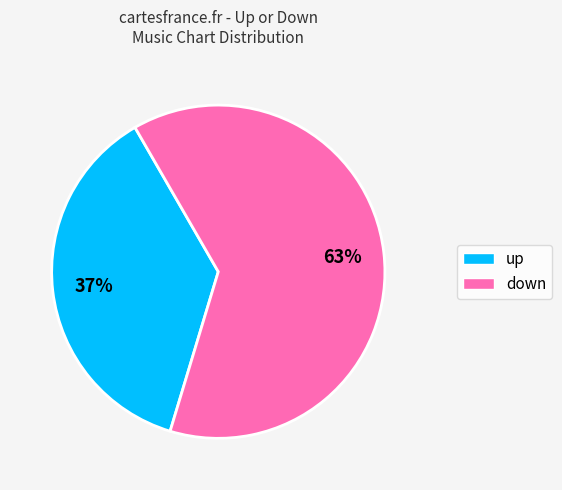

What is the ratio of the value at up to the value at down?

0.6